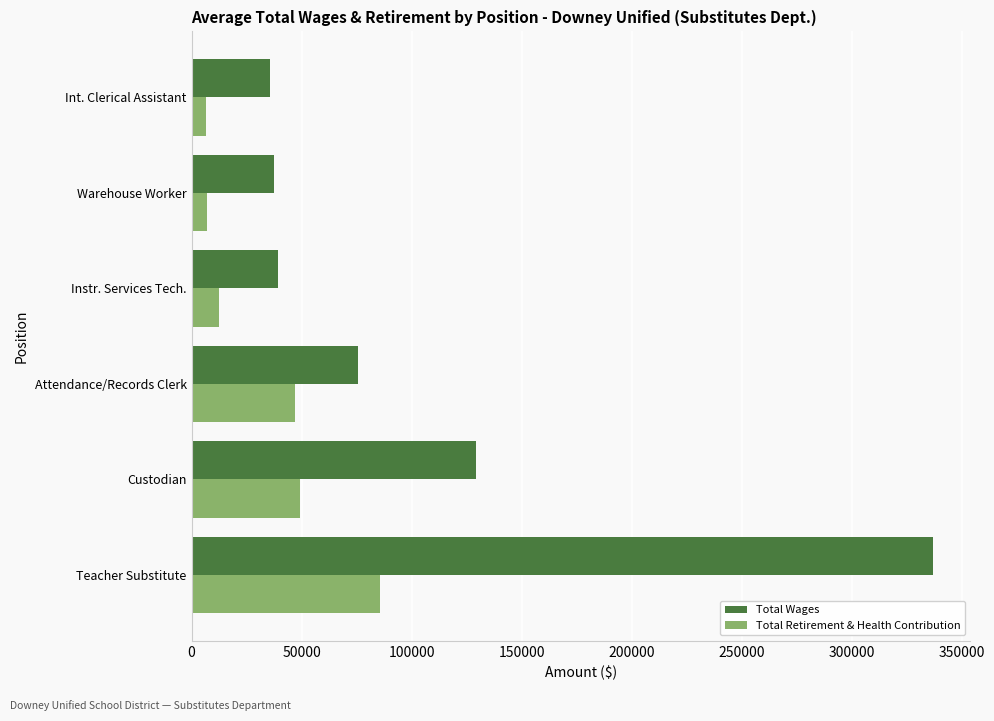

What is the average value of the Total Retirement & Health Contribution series?

34765.5